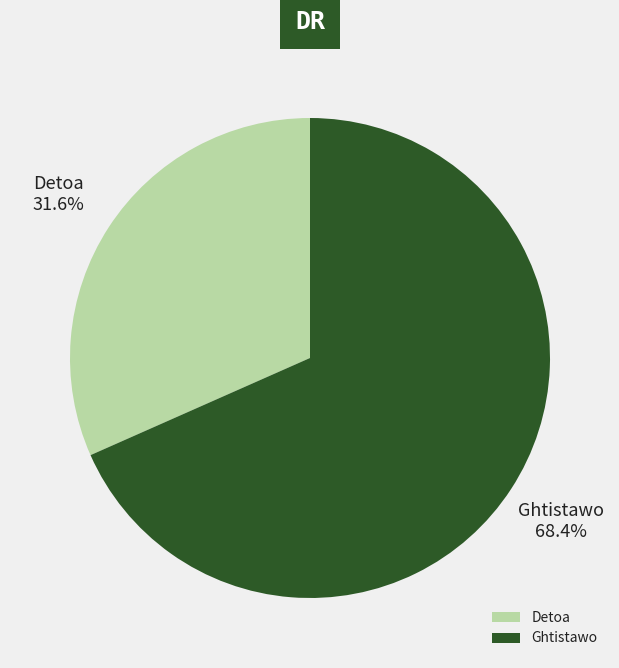

The Ghtistawo slice represents 68% of the pie. True or false?

True